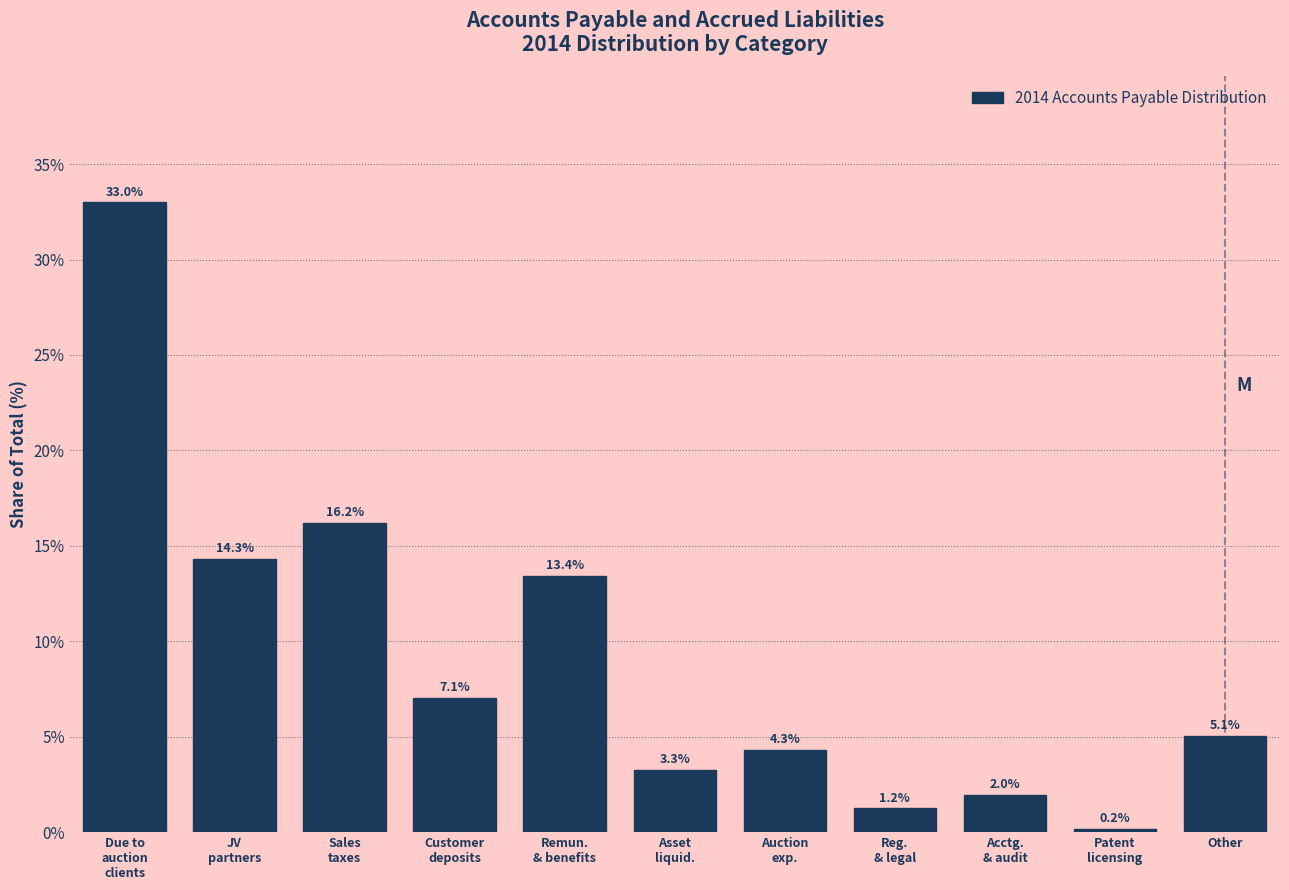

Reading left to right, transcribe all the data shown in this chart.

33.0	14.3	16.2	7.1	13.4	3.3	4.3	1.2	2.0	0.2	5.1